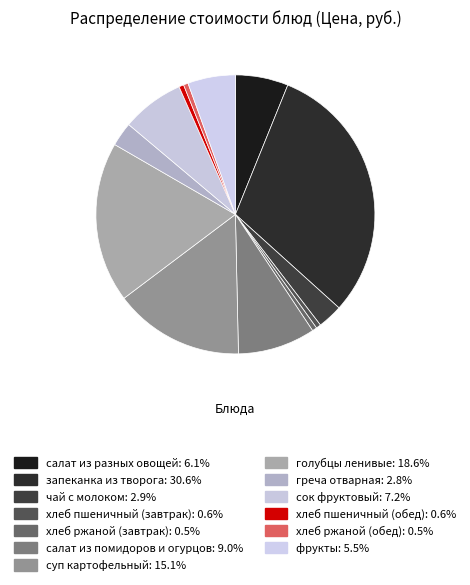

True or false: суп картофельный accounts for 25% of the total.

False